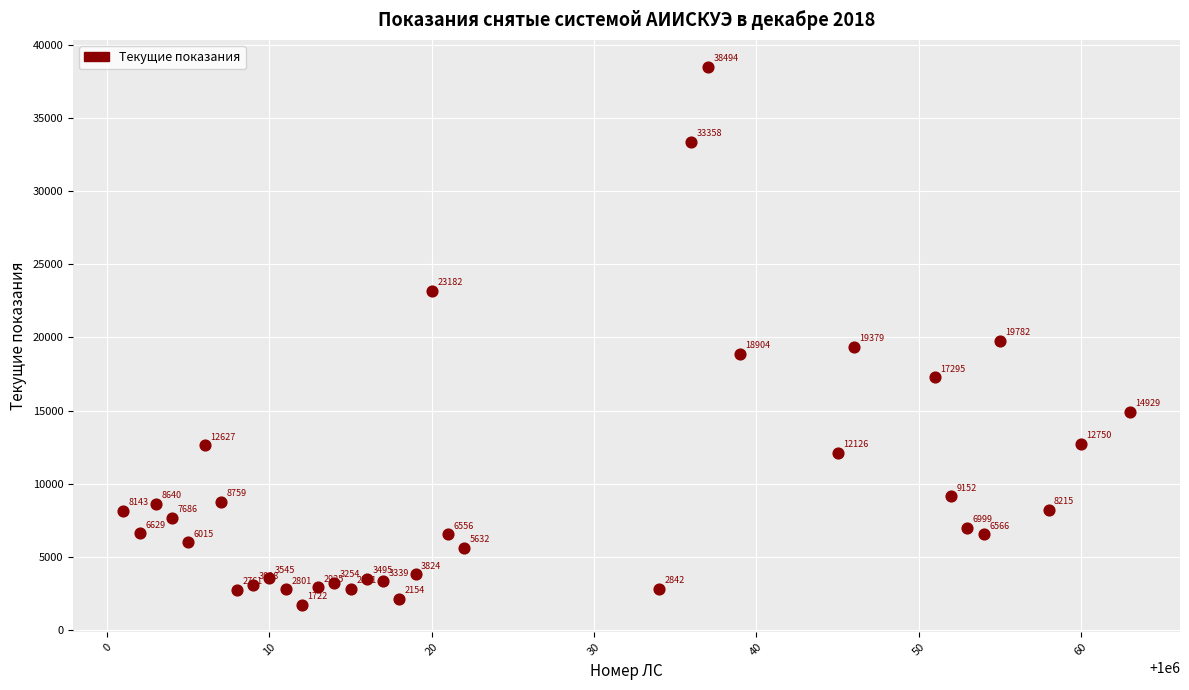

What Y value in the scatter plot is closest to 20108?

19782